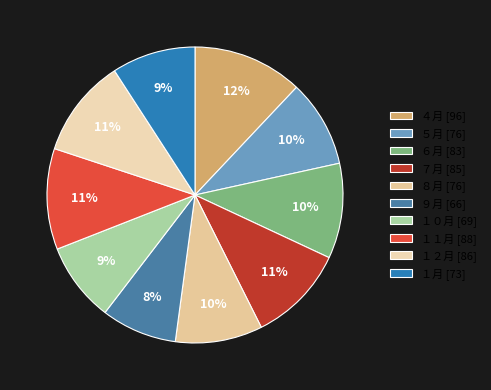

To the nearest percent, what is the average slice percentage?

10%